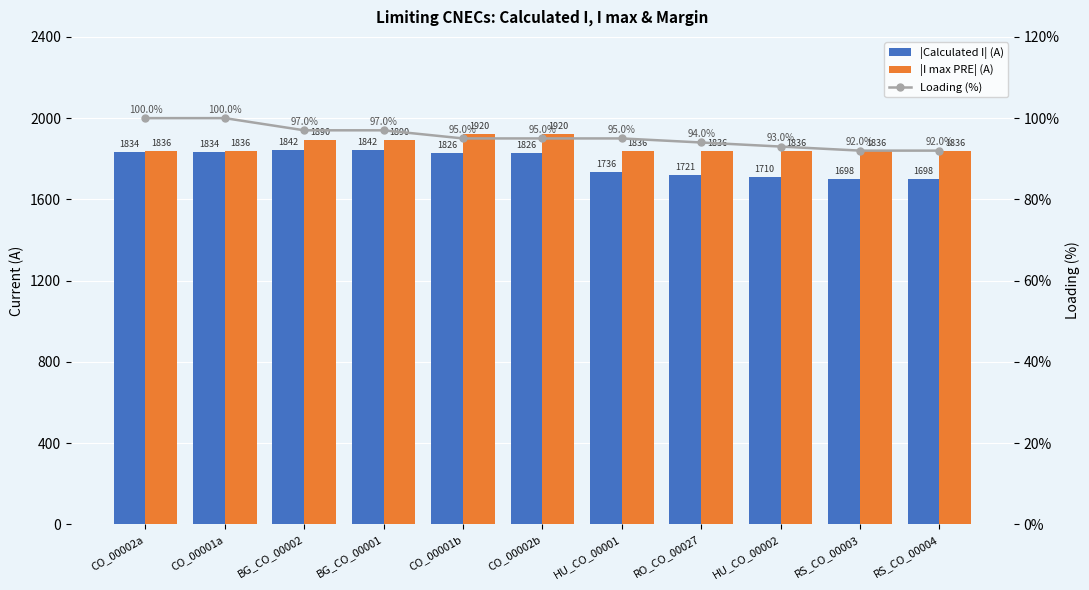

What is the total value across all series at CO_00001b?

3841